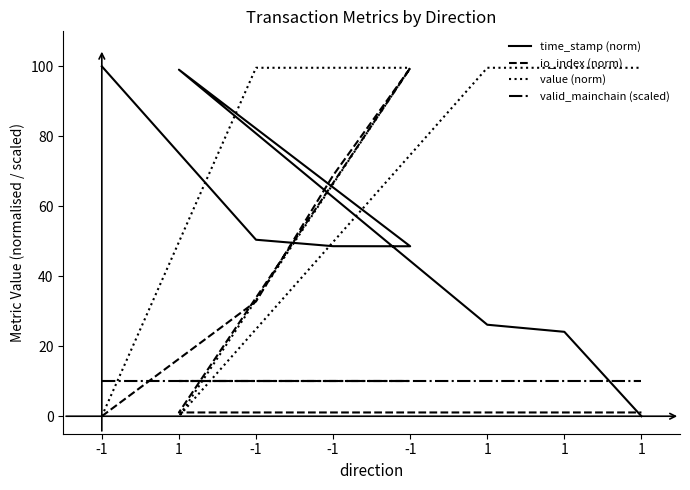

At which label is valid_mainchain (scaled) closest to 10?

-1